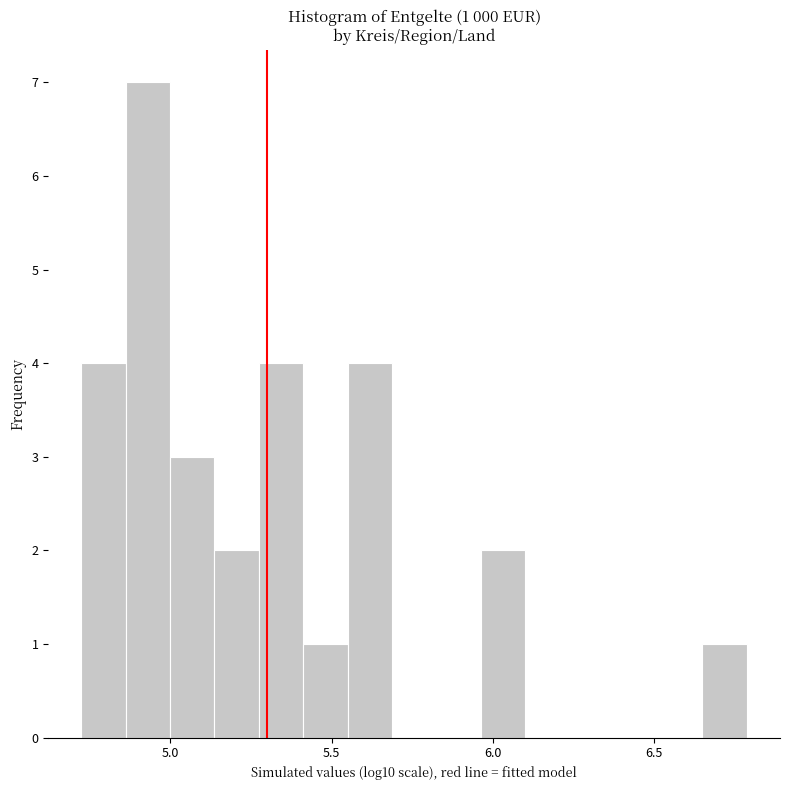

Around what value on the x-axis is the tallest bar? Give the approximate position of its centre, as read against the axis.

4.95